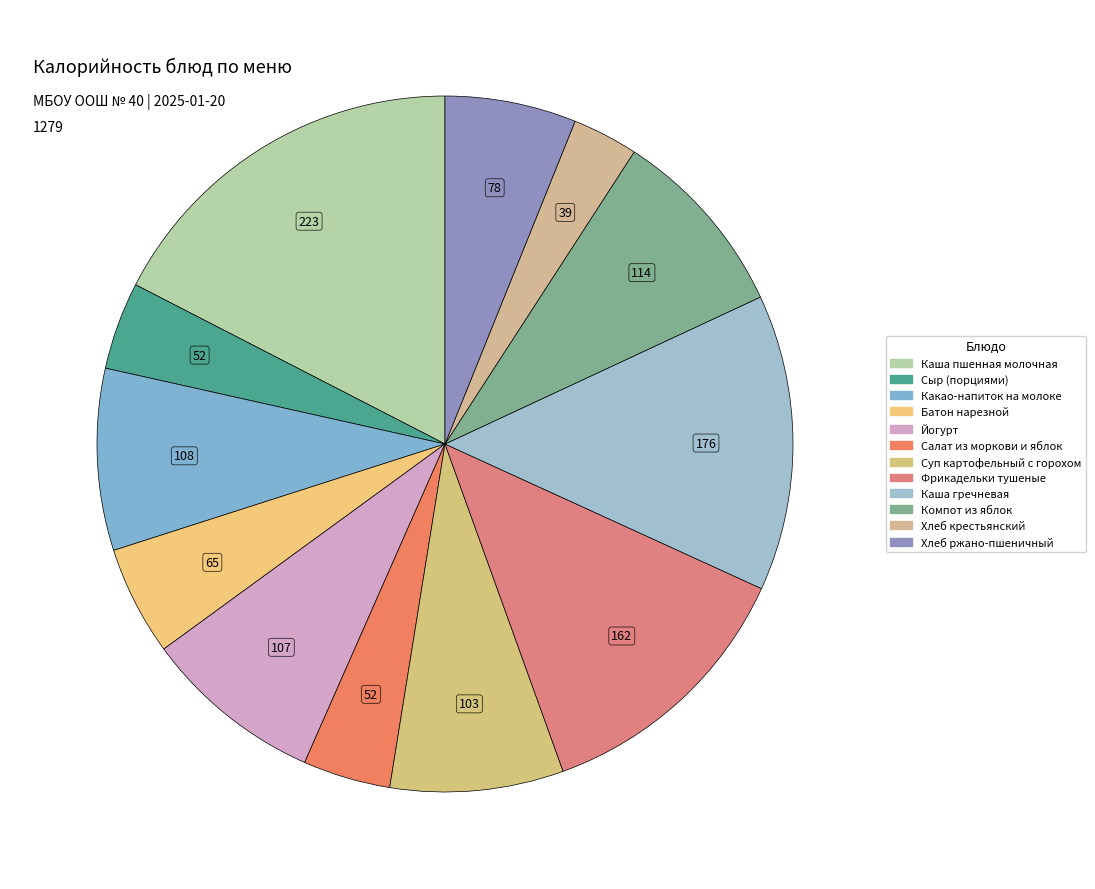

True or false: Хлеб крестьянский accounts for 3% of the total.

True